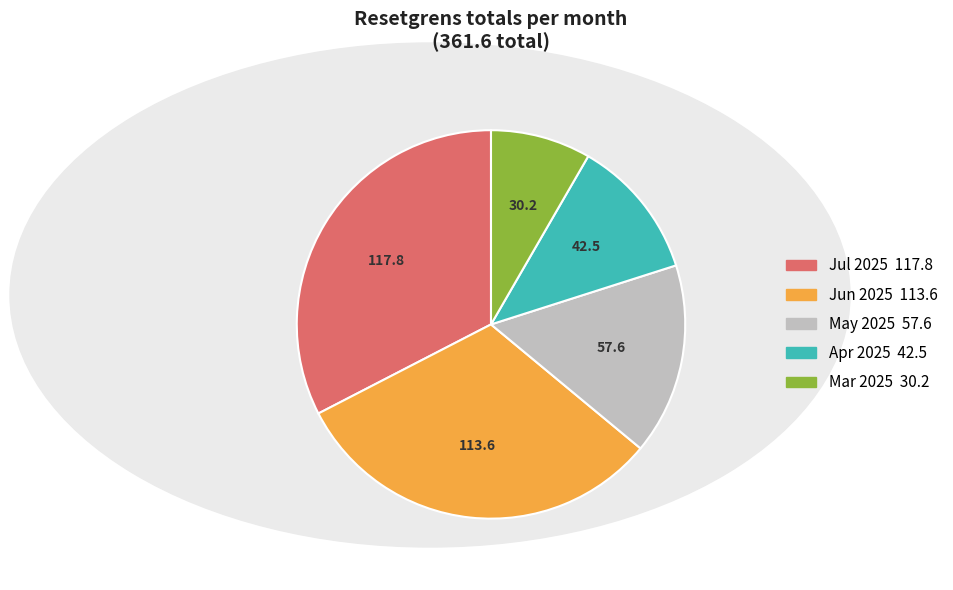

Does any single category account for the majority?

No